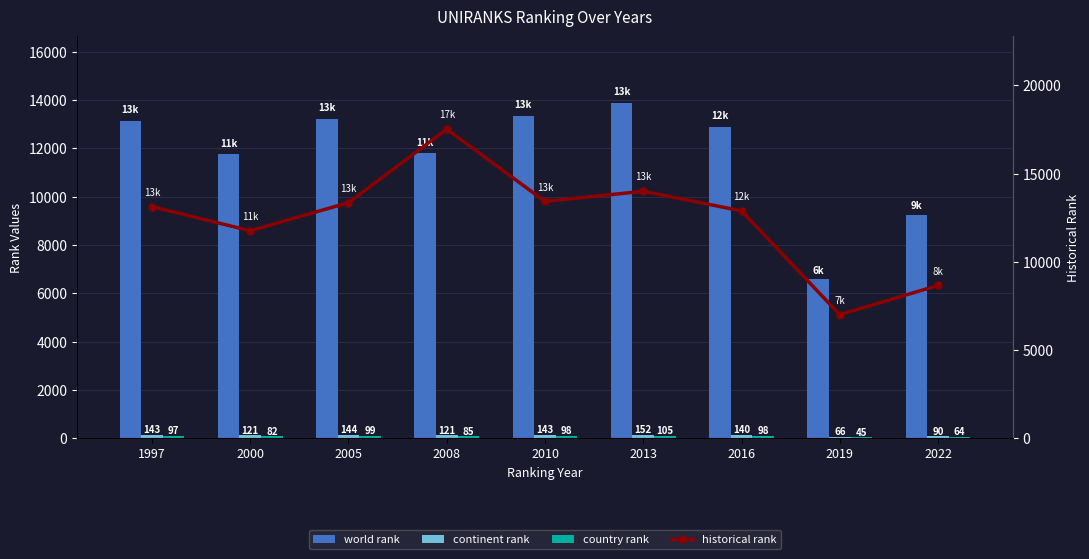

At 2000, list the series in order from largest to smallest.

world rank, historical rank, continent rank, country rank